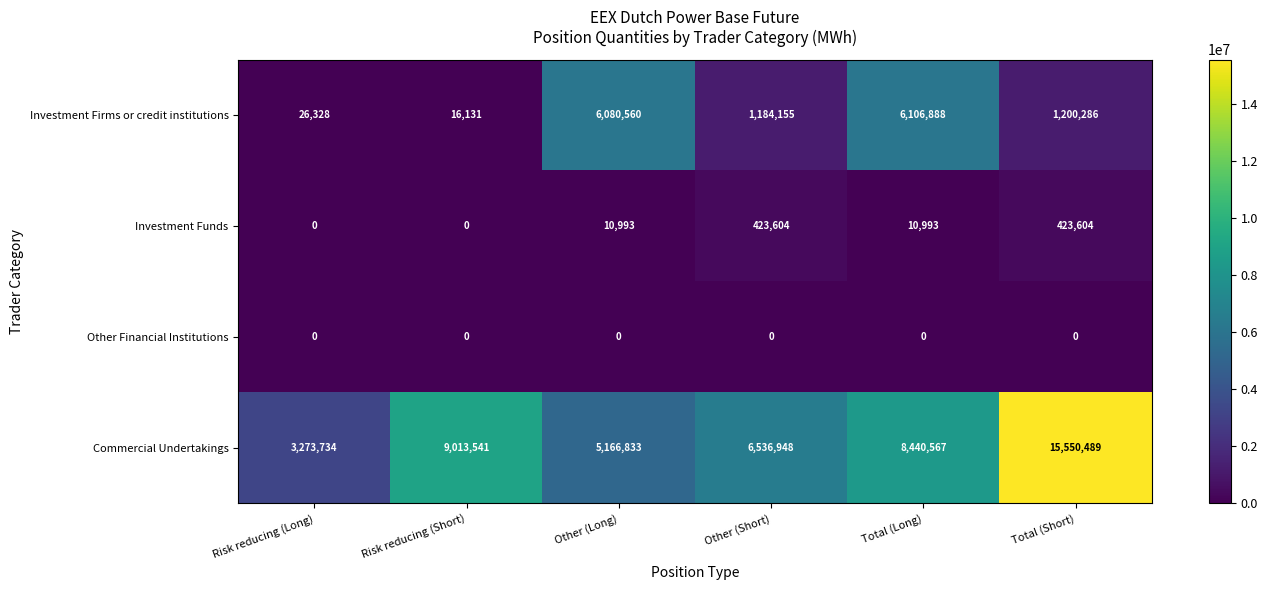

Is the value of Investment Funds at Total (Short) greater than the value of Commercial Undertakings at Total (Long)?

No